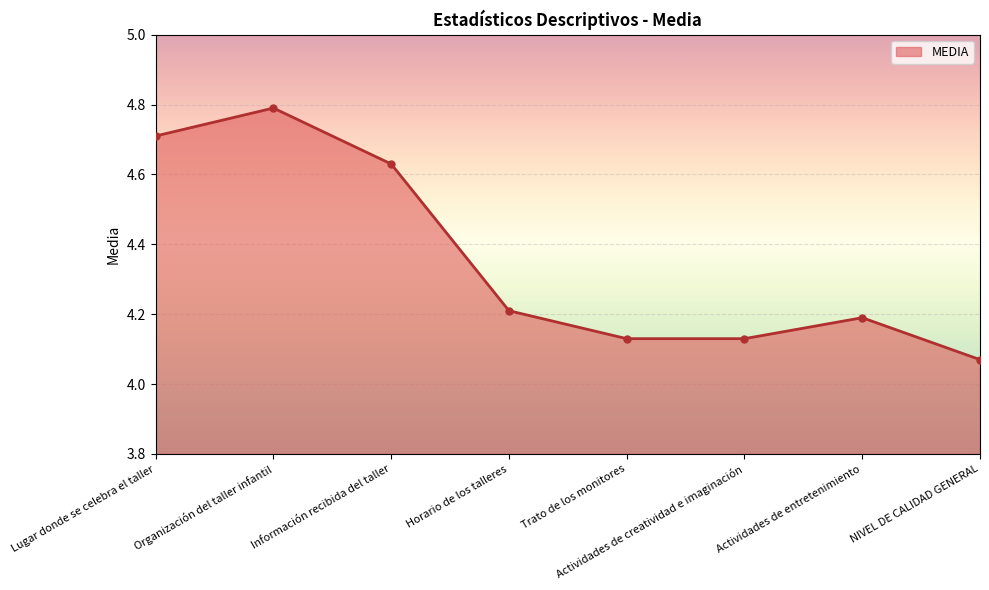

What is the approximate value at Lugar donde se celebra el taller?

4.7